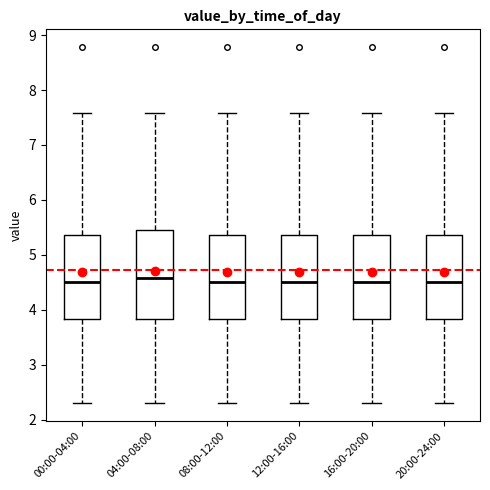

Where does the median line of the box for 20:00-24:00 sit on the y-axis? The values are not printed on the chart, so give them approximately, as read against the axis.

4.5